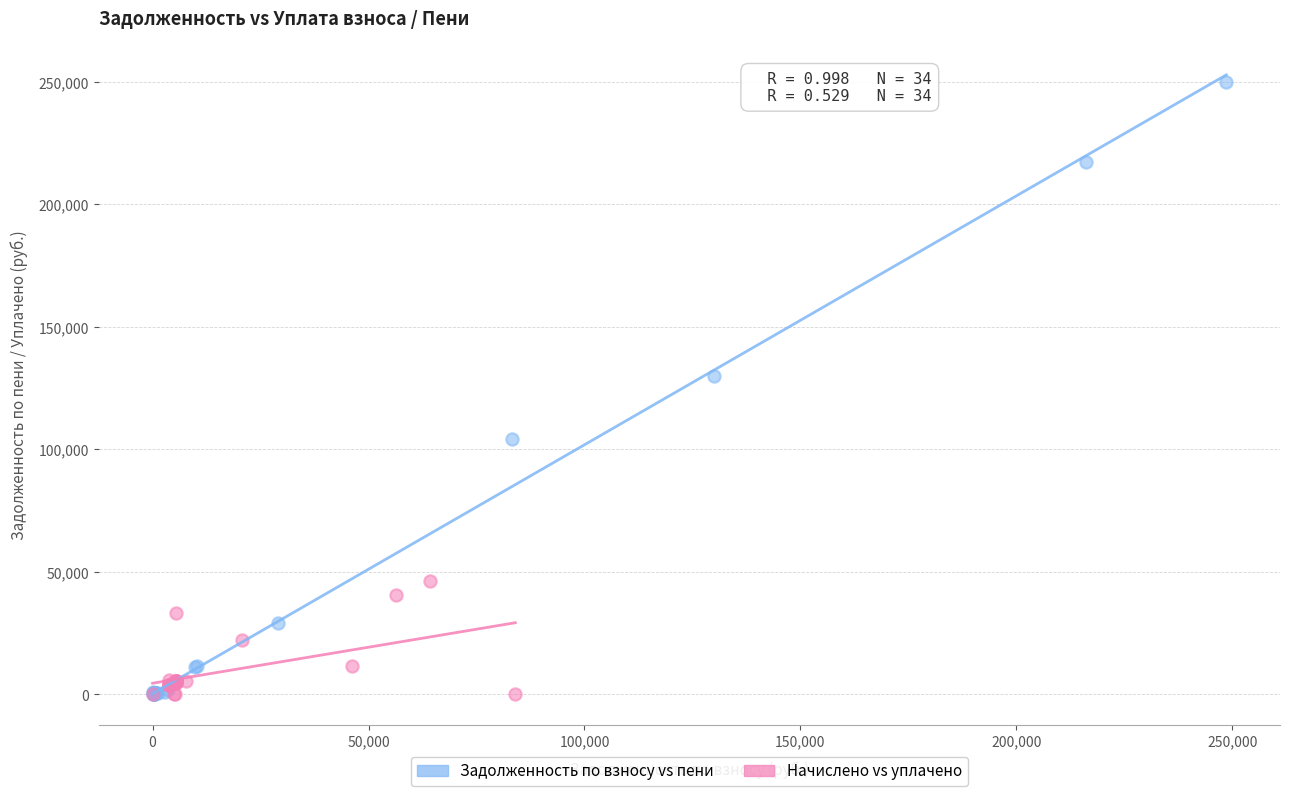

Which series has the largest Y range (max minus min)?

Задолженность по взносу vs пени